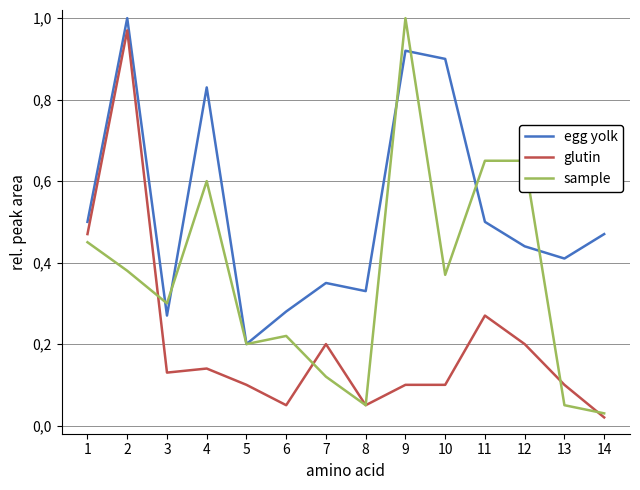

Which series has the widest spread of values?

sample